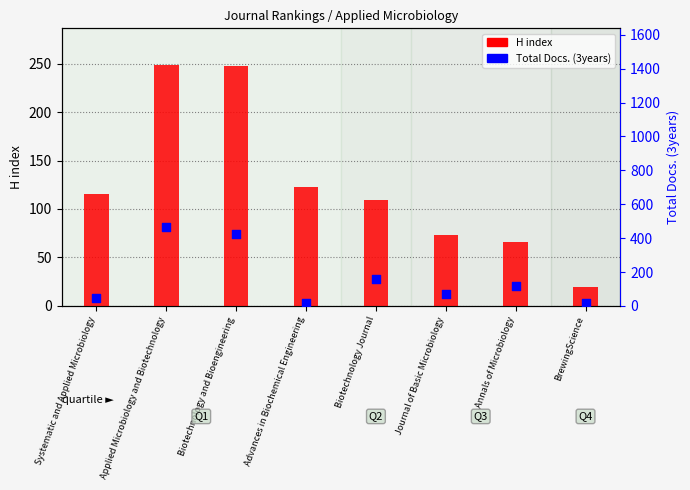

Which series contains the highest Y value?

Total Docs. (3years)